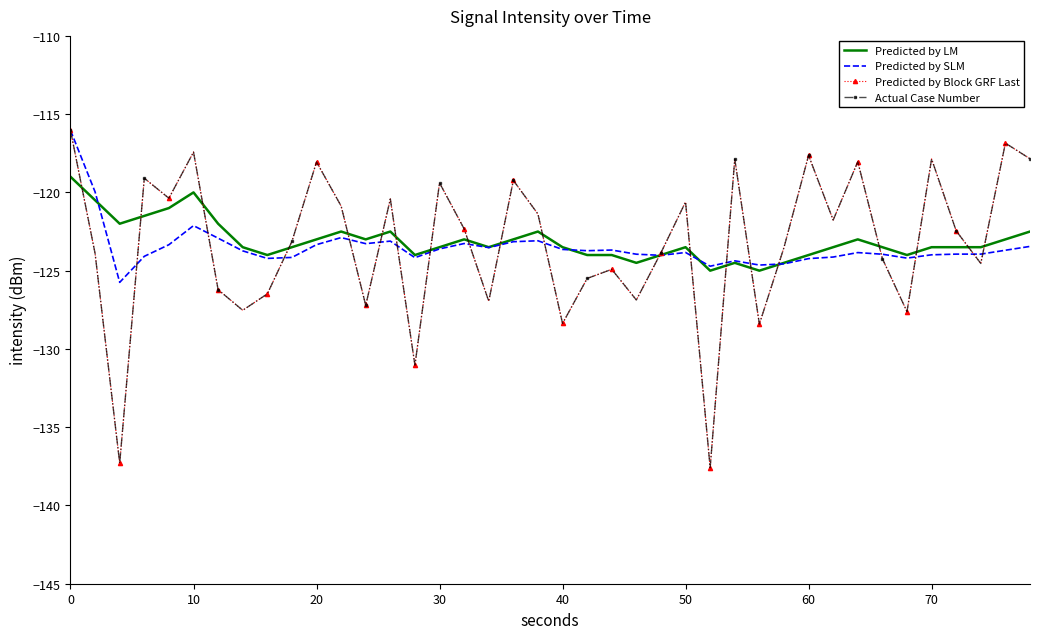

What is the value of the Predicted by SLM point at the 14th from the left?

-123.1